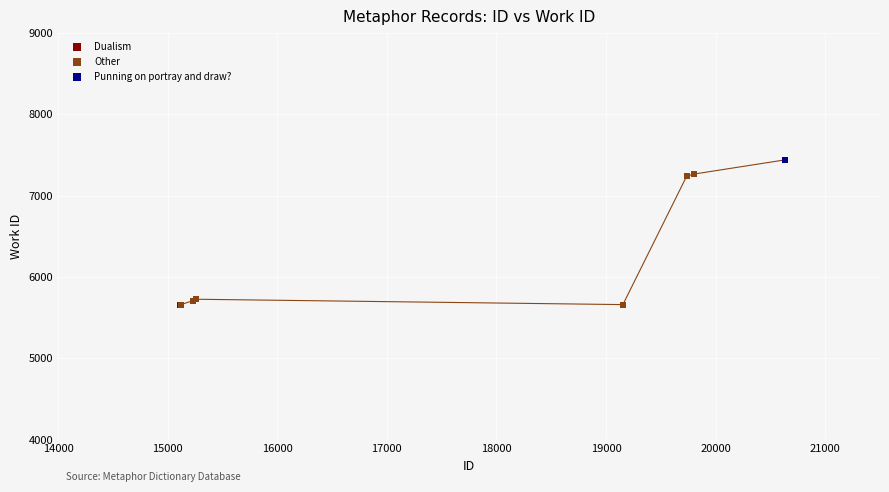

What are all the series names shown in the legend?

Dualism, Other, Punning on portray and draw?